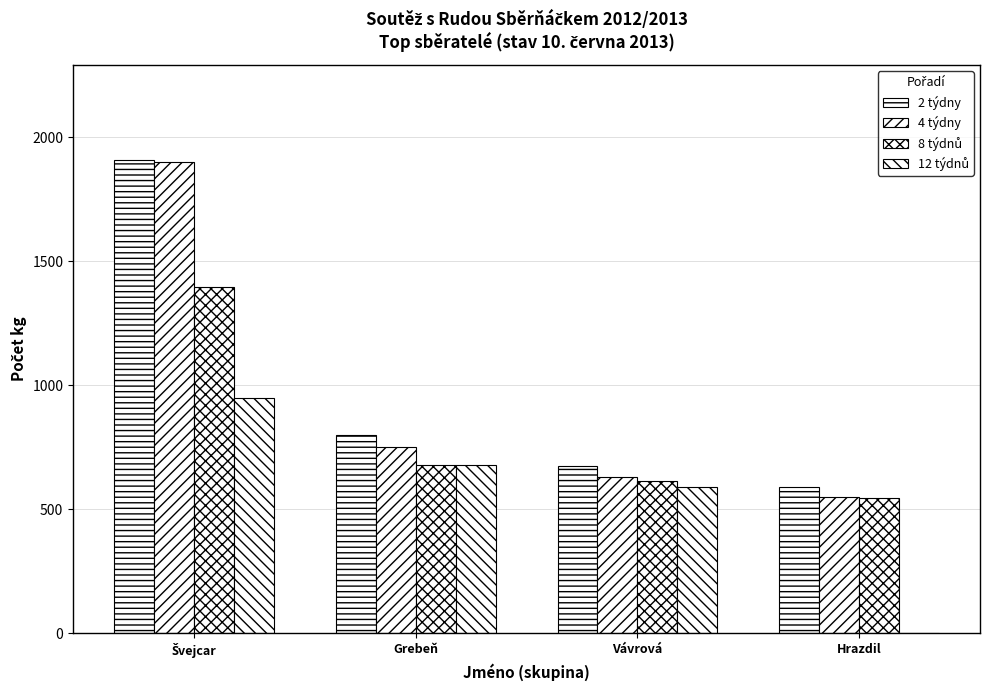

What is the value of the 8 týdnů bar at the 4th from the left?

545